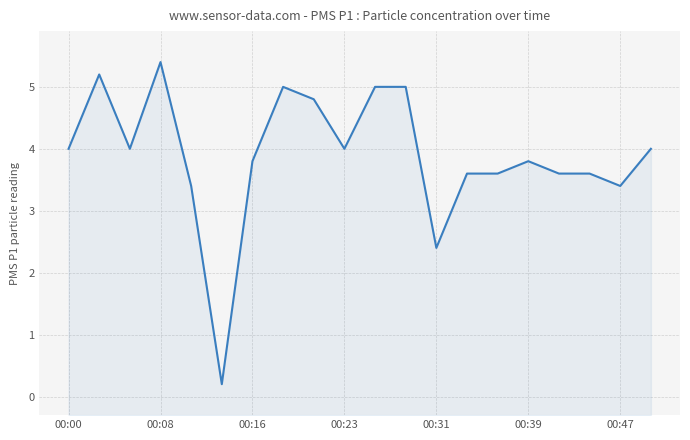

What is the difference between the values at 00:08 and 00:47?

2.0